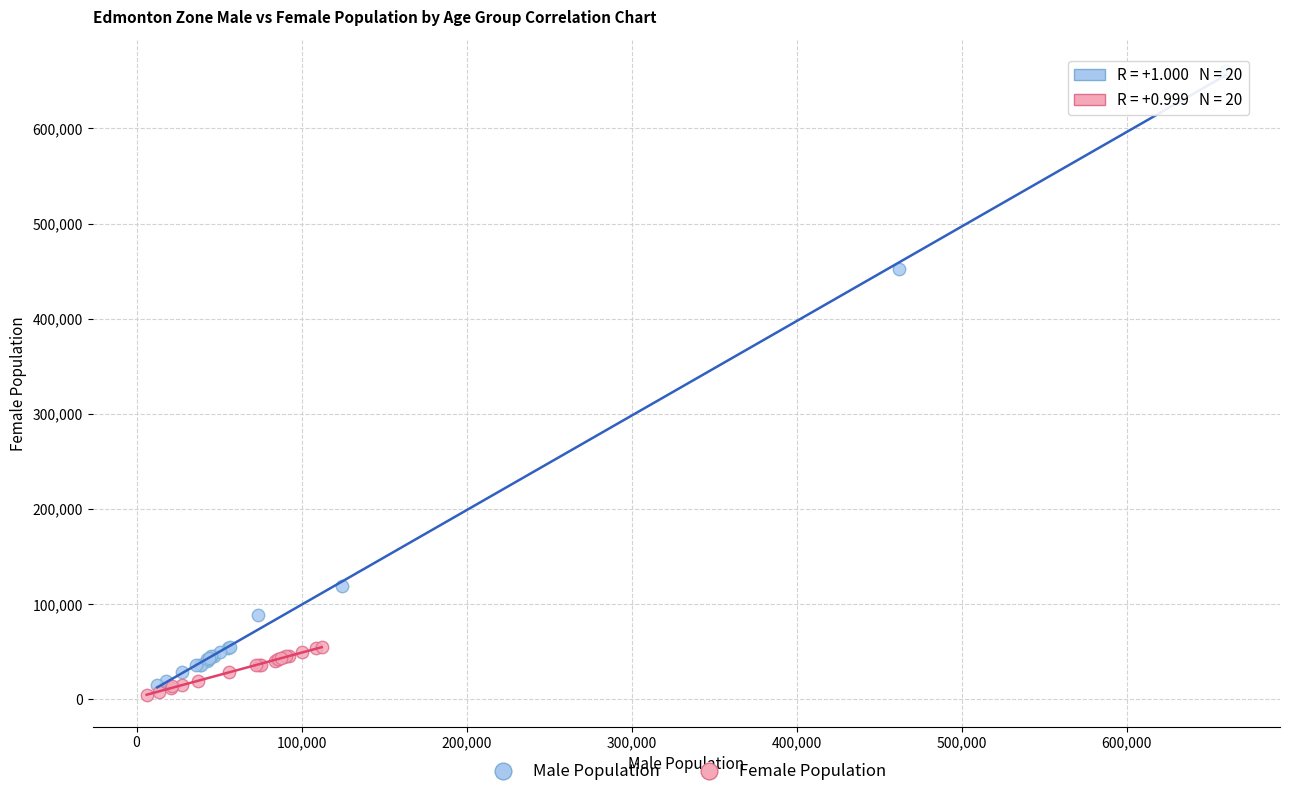

What are all the series names shown in the legend?

Male Population, Female Population